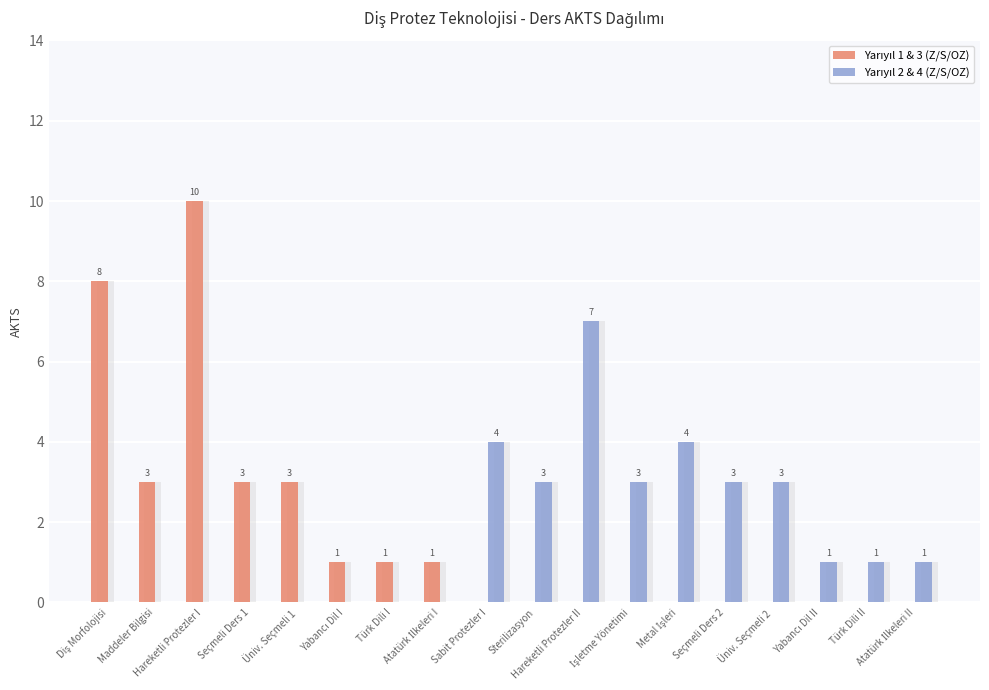

Reading right to left, list all the values displayed in this chart.

Yarıyıl 1 & 3 (Z/S/OZ): Atatürk İlkeleri II=0	Türk Dili II=0	Yabancı Dil II=0	Üniv. Seçmeli 2=0	Seçmeli Ders 2=0	Metal İşleri=0	İşletme Yönetimi=0	Hareketli Protezler II=0	Sterilizasyon=0	Sabit Protezler I=0	Atatürk İlkeleri I=1	Türk Dili I=1	Yabancı Dil I=1	Üniv. Seçmeli 1=3	Seçmeli Ders 1=3	Hareketli Protezler I=10	Maddeler Bilgisi=3	Diş Morfolojisi=8
Yarıyıl 2 & 4 (Z/S/OZ): Atatürk İlkeleri II=1	Türk Dili II=1	Yabancı Dil II=1	Üniv. Seçmeli 2=3	Seçmeli Ders 2=3	Metal İşleri=4	İşletme Yönetimi=3	Hareketli Protezler II=7	Sterilizasyon=3	Sabit Protezler I=4	Atatürk İlkeleri I=0	Türk Dili I=0	Yabancı Dil I=0	Üniv. Seçmeli 1=0	Seçmeli Ders 1=0	Hareketli Protezler I=0	Maddeler Bilgisi=0	Diş Morfolojisi=0